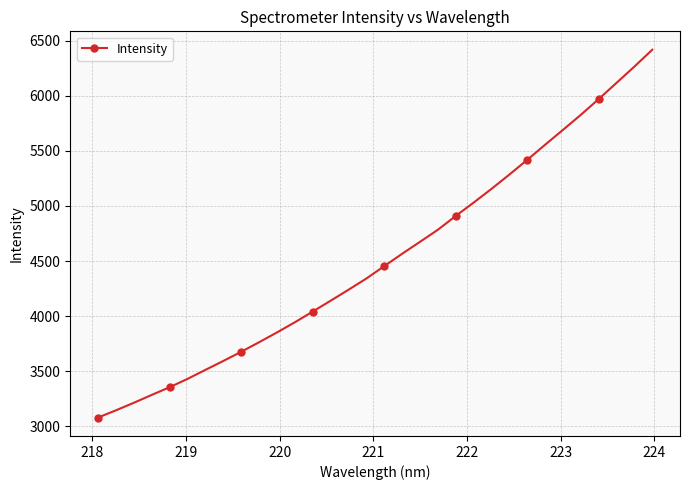

What is the value of the 21st point from the left?

4909.6